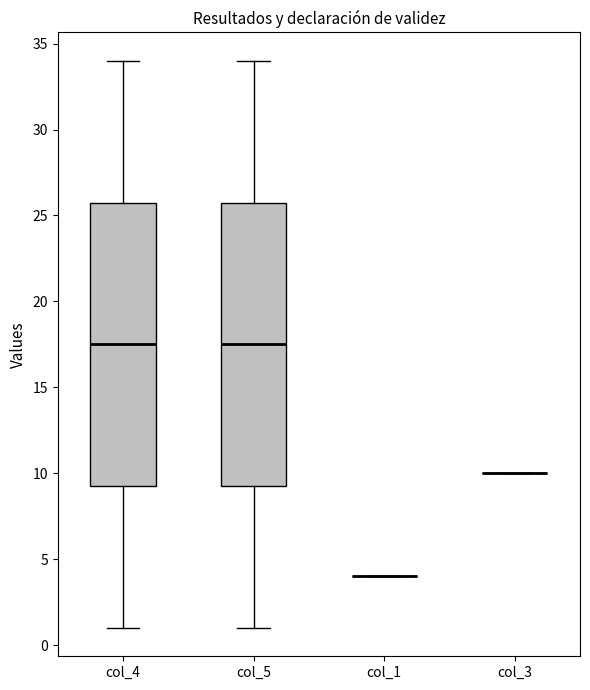

Reading left to right, read every box against the y-axis: the position of its median line, the range the box covers, and the ends of its whiskers. The values are not printed on the chart, so give them approximately, as read against the axis.

col_4: median 17.5, box 9.5 to 26.0, whiskers 1.0 to 34.0
col_5: median 17.5, box 9.5 to 26.0, whiskers 1.0 to 34.0
col_1: box collapsed to a line at 4.0, whiskers 4.0 to 4.0
col_3: box collapsed to a line at 10.0, whiskers 10.0 to 10.0